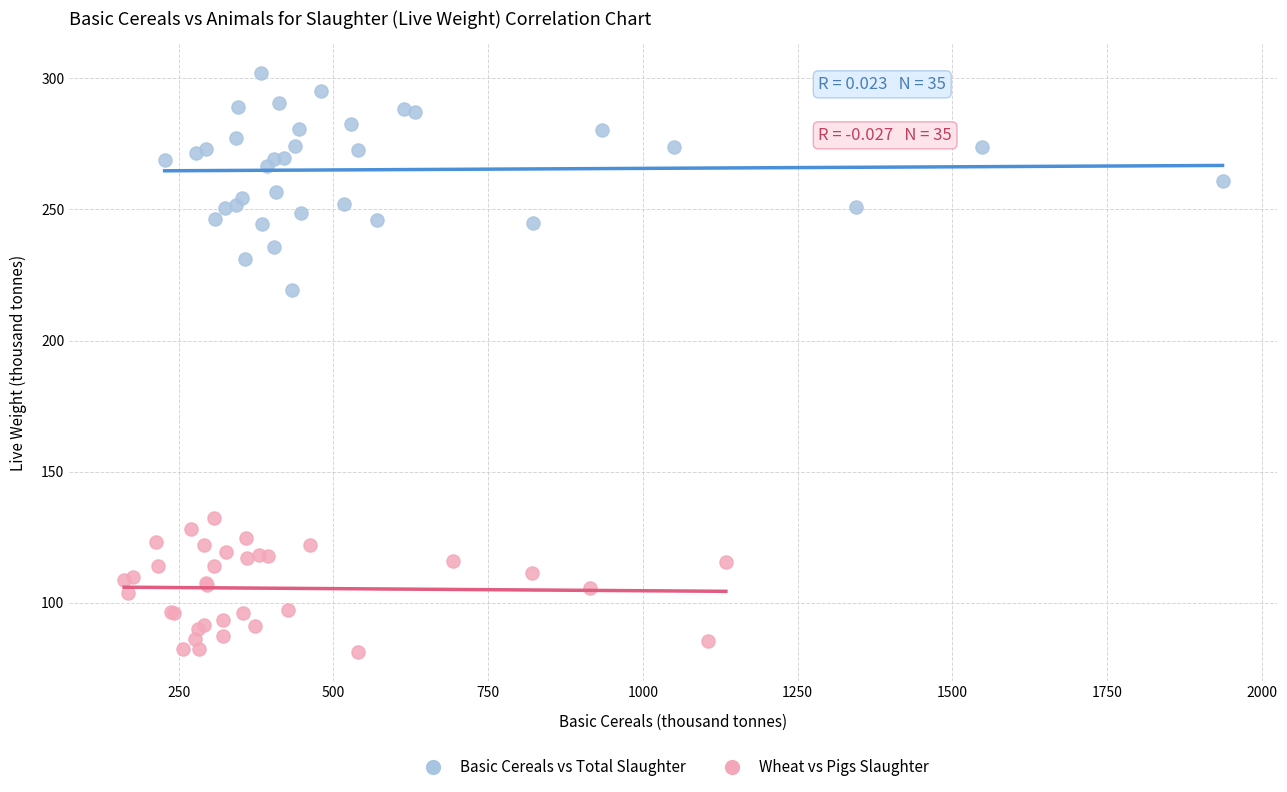

Which series reaches the maximum Y coordinate?

Basic Cereals vs Total Slaughter